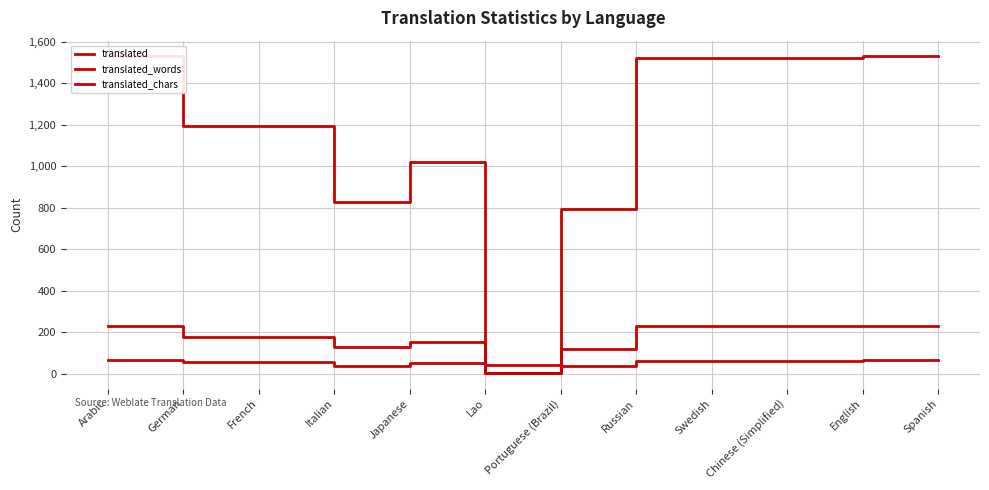

Reading left to right, extract all data points from this chart.

translated: Arabic=66	German=60	French=60	Italian=40	Japanese=52	Lao=6	Portuguese (Brazil)=39	Russian=65	Swedish=65	Chinese (Simplified)=65	English=66	Spanish=66
translated_words: Arabic=232	German=176	French=176	Italian=129	Japanese=153	Lao=6	Portuguese (Brazil)=120	Russian=231	Swedish=231	Chinese (Simplified)=231	English=232	Spanish=232
translated_chars: Arabic=1528	German=1193	French=1193	Italian=829	Japanese=1022	Lao=44	Portuguese (Brazil)=795	Russian=1519	Swedish=1519	Chinese (Simplified)=1519	English=1528	Spanish=1528